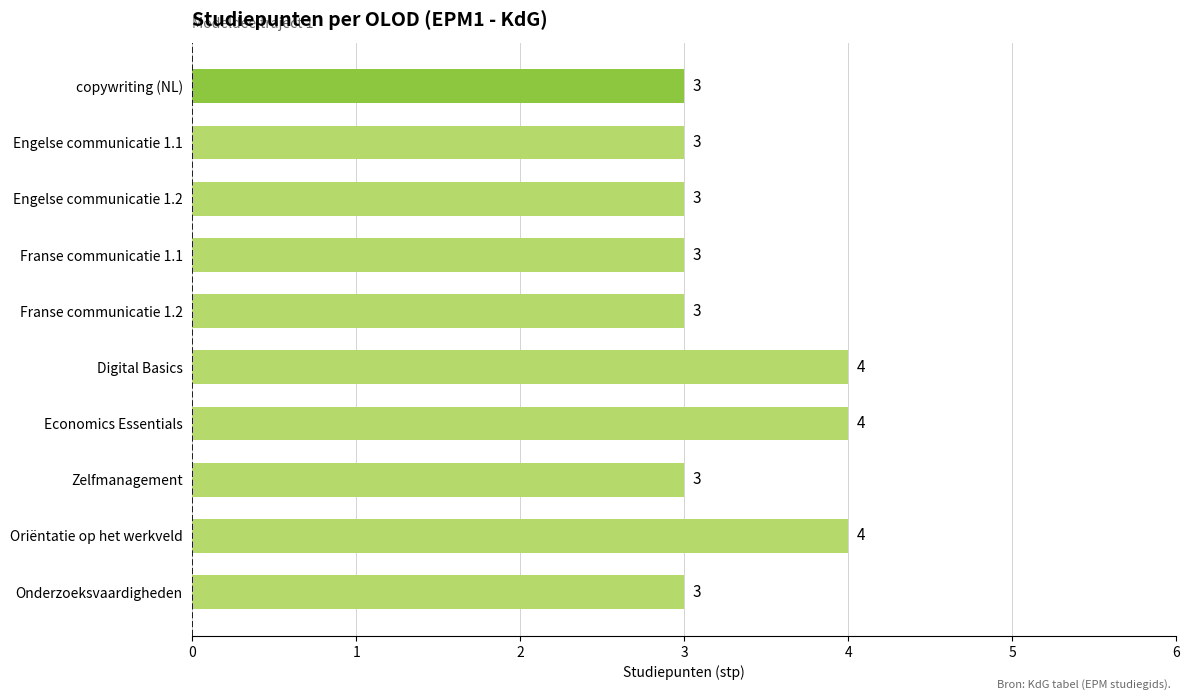

True or false: the data shows 4 at Digital Basics.

True